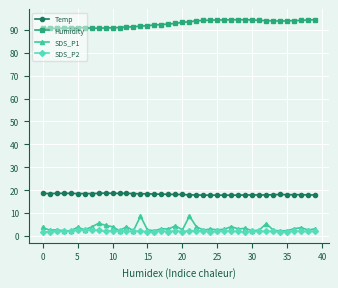

List the series in order of their peak value, lowest first.

SDS_P2, SDS_P1, Temp, Humidity